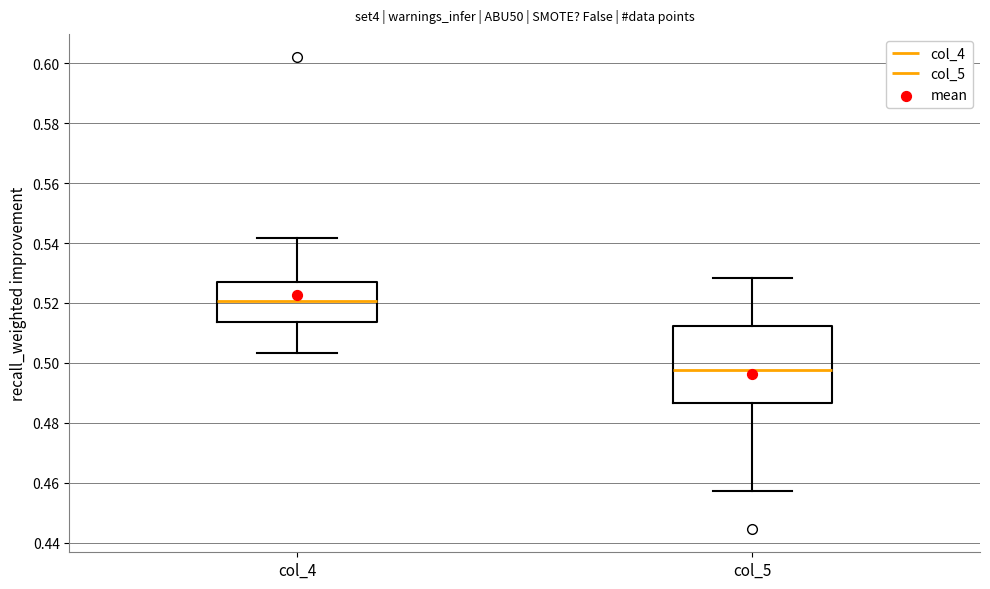

Reading left to right, transcribe this box plot: for each box, give where its median line is, the range the box spans, and where its two whiskers end, as read against the y-axis. The values are not printed on the chart, so give them approximately, as read against the axis.

col_4: median 0.520, box 0.514 to 0.528, whiskers 0.504 to 0.542
col_5: median 0.498, box 0.486 to 0.512, whiskers 0.458 to 0.528